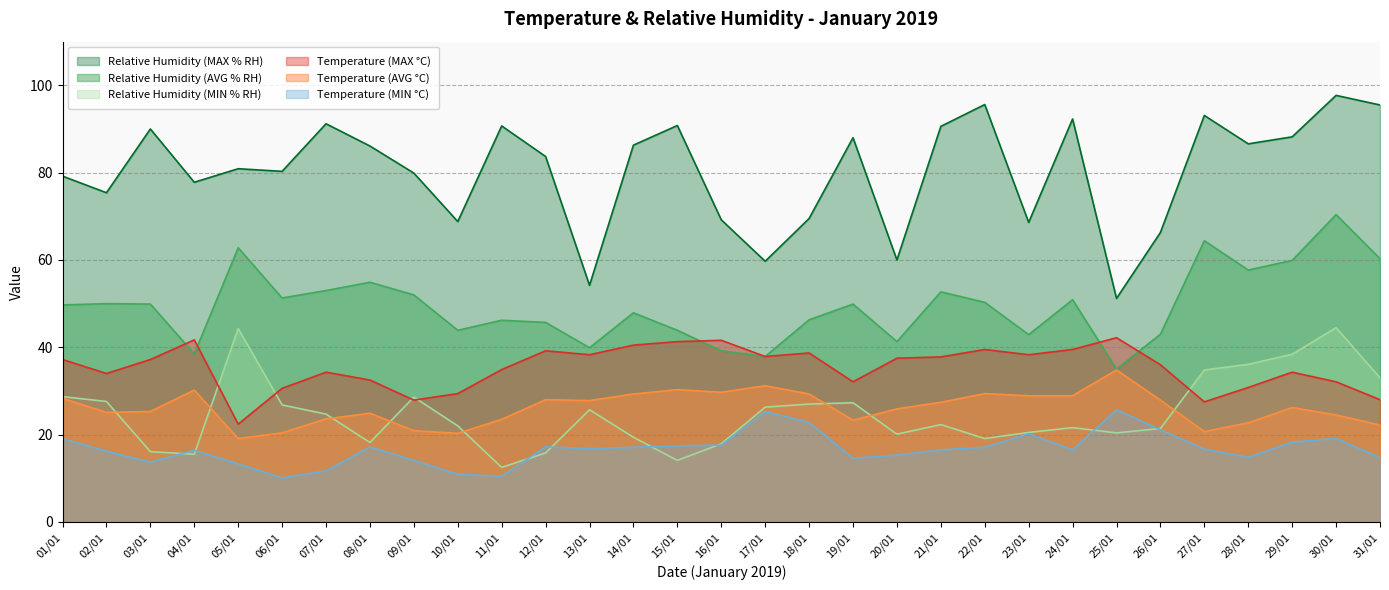

List the series in order of their peak value, lowest first.

Temperature (MIN °C), Temperature (AVG °C), Temperature (MAX °C), Relative Humidity (MIN % RH), Relative Humidity (AVG % RH), Relative Humidity (MAX % RH)